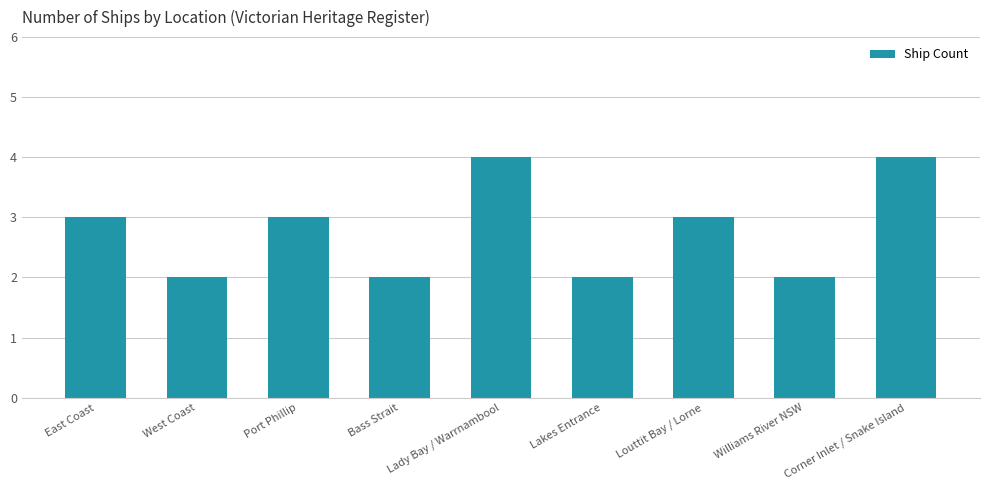

What position from the left is Lady Bay / Warrnambool?

5